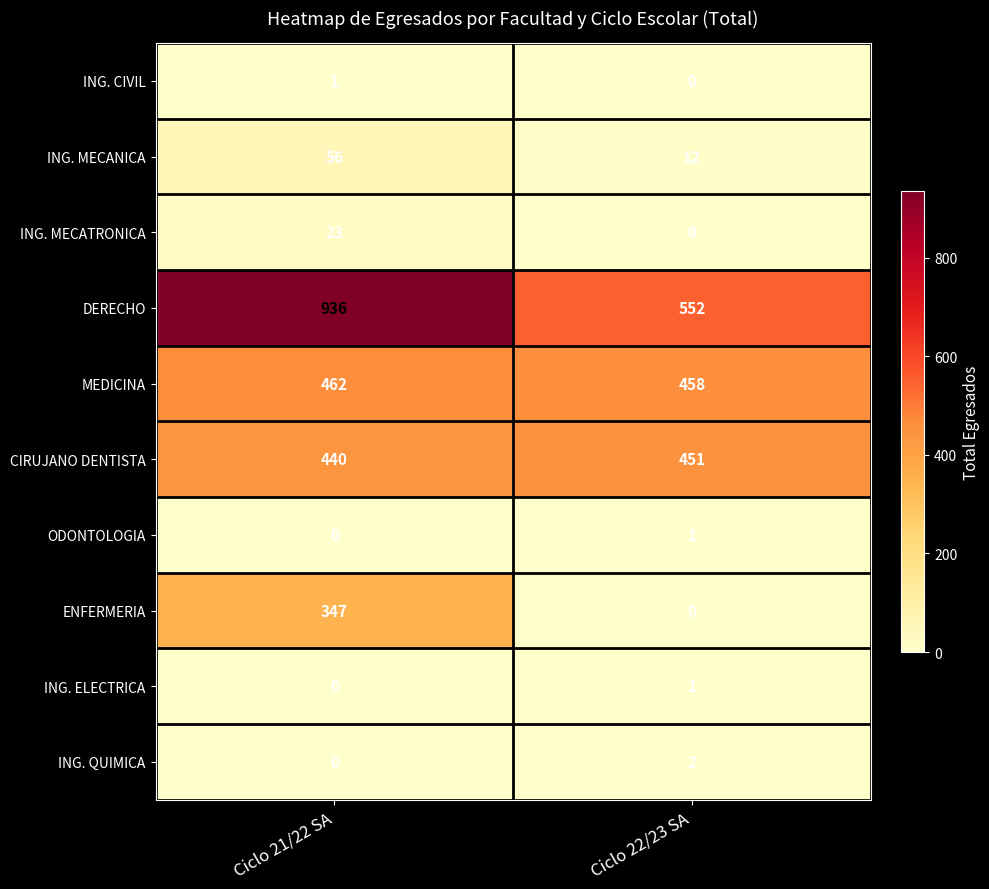

List the labels in order of ENFERMERIA value, largest first.

Ciclo 21/22 SA, Ciclo 22/23 SA